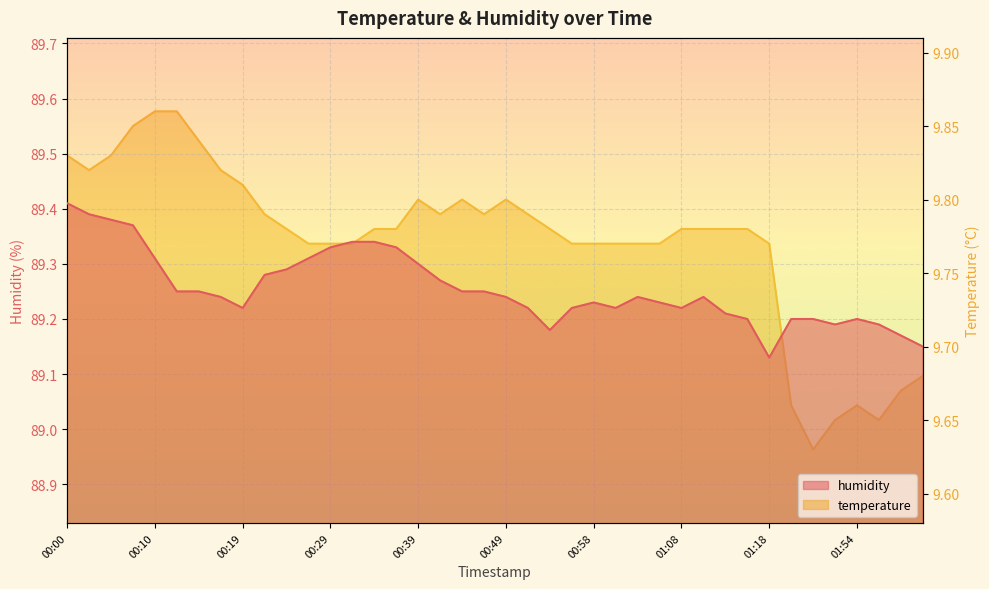

What is the label of the 15th point from the right?

01:01